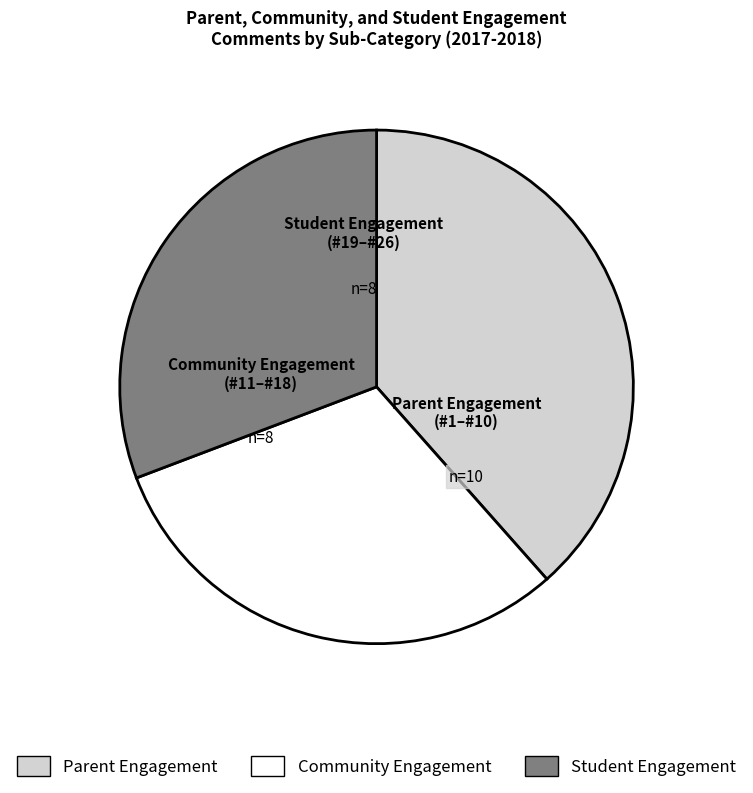

Combined, do Student Engagement and Parent Engagement account for over 50%?

Yes